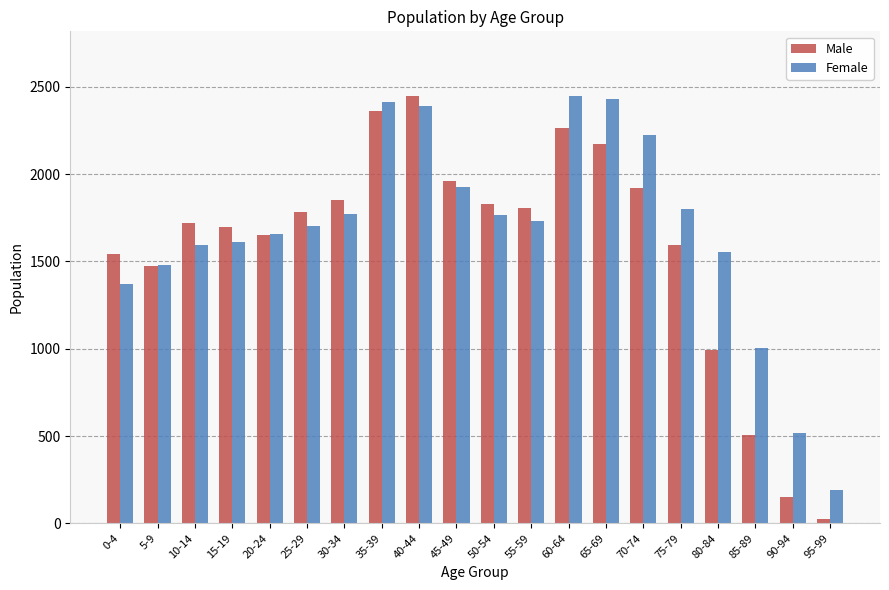

What is the difference between the maximum and minimum values in the Female series?

2262